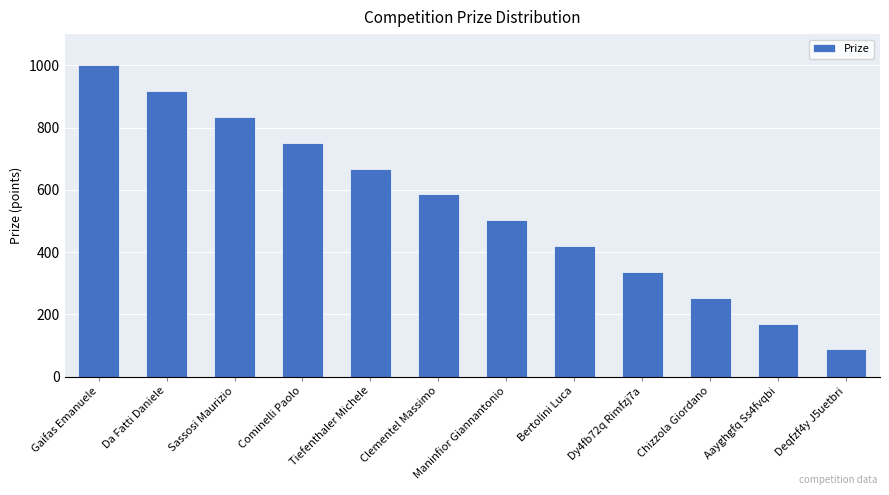

What is the change in value from Maninfior Giannantonio to Dy4fb72q Rimfzj7a?

-166